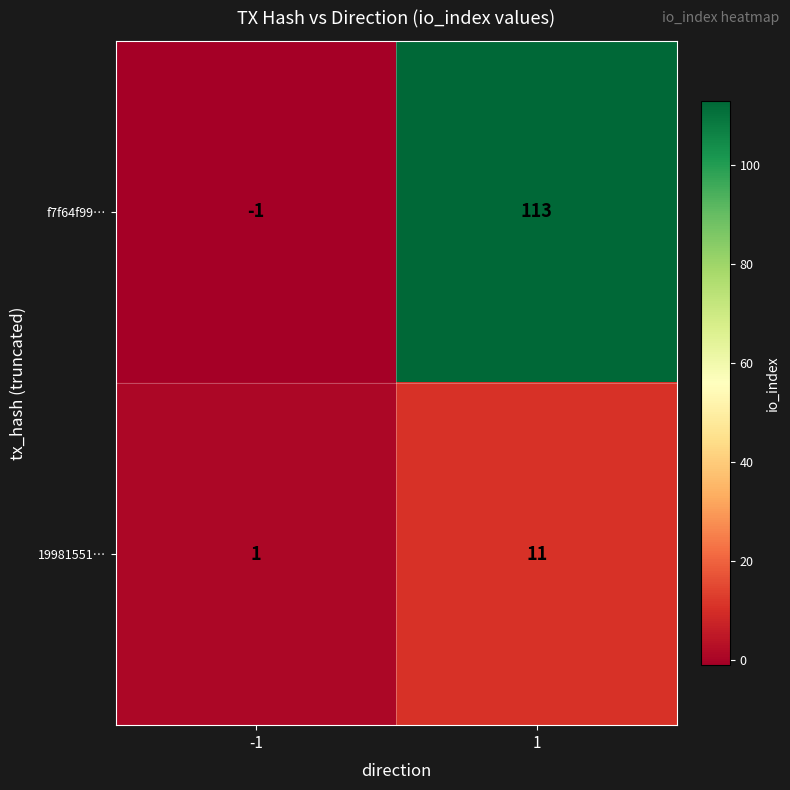

Which series has the largest range (max minus min)?

f7f64f99…